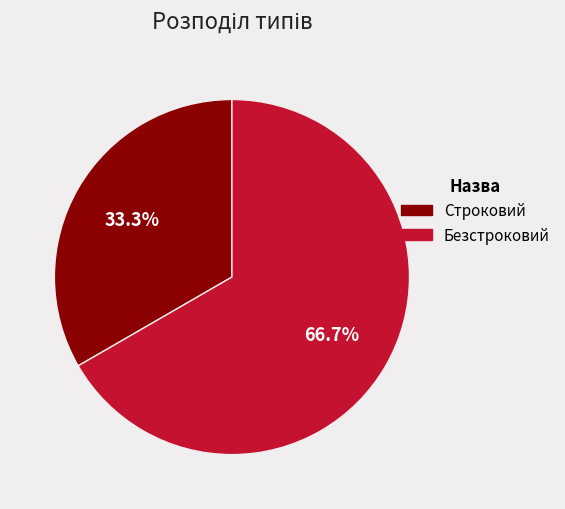

Which category accounts for the majority?

Безстроковий